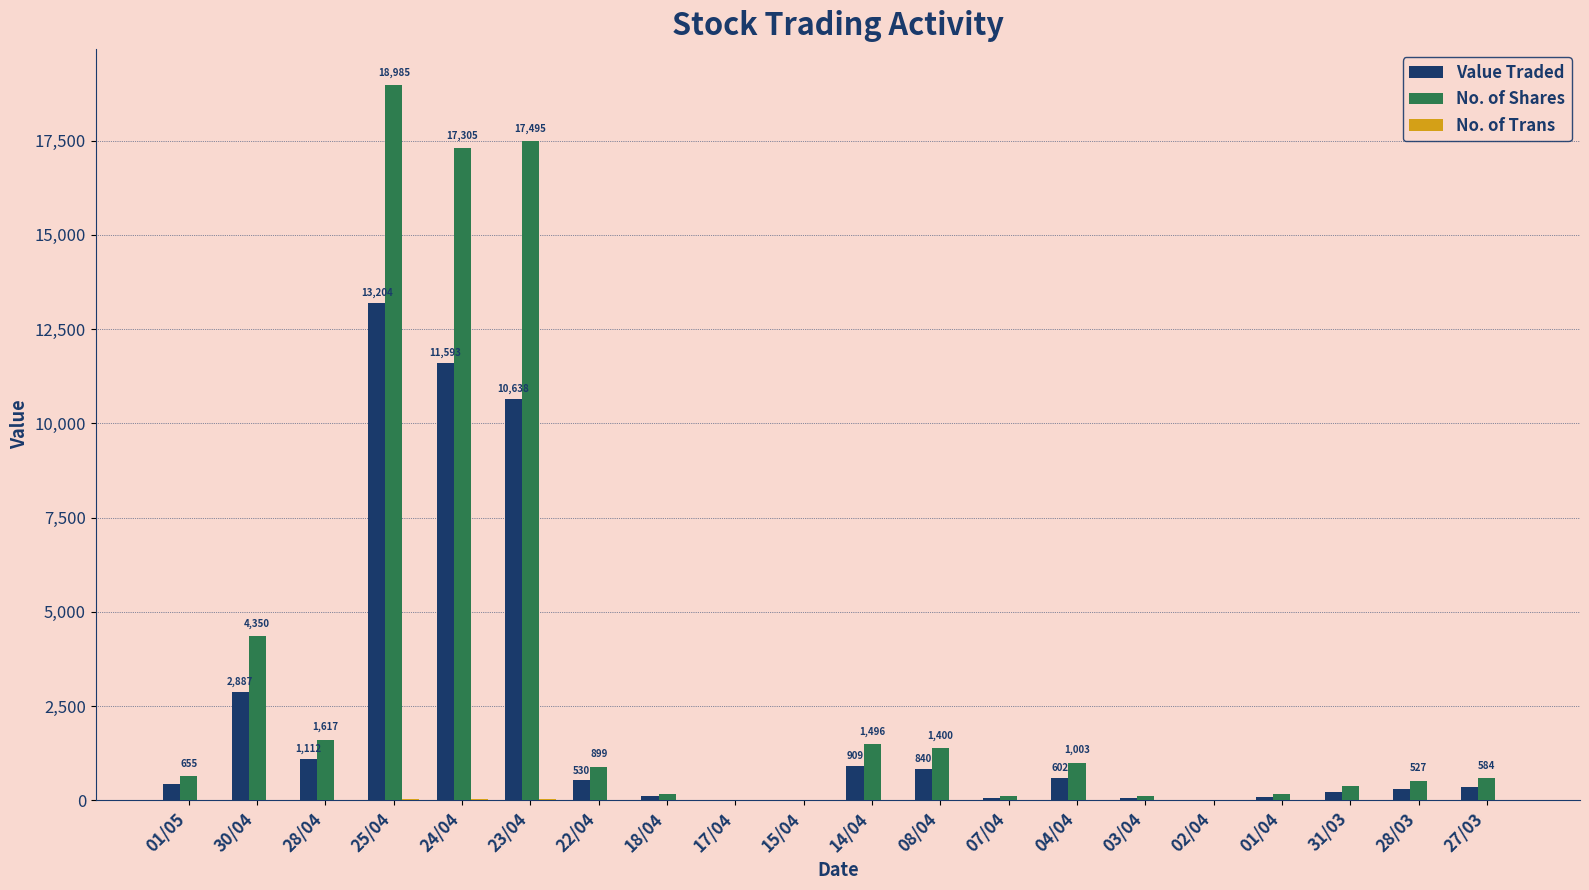

At which category is the sum across all series the highest?

25/04